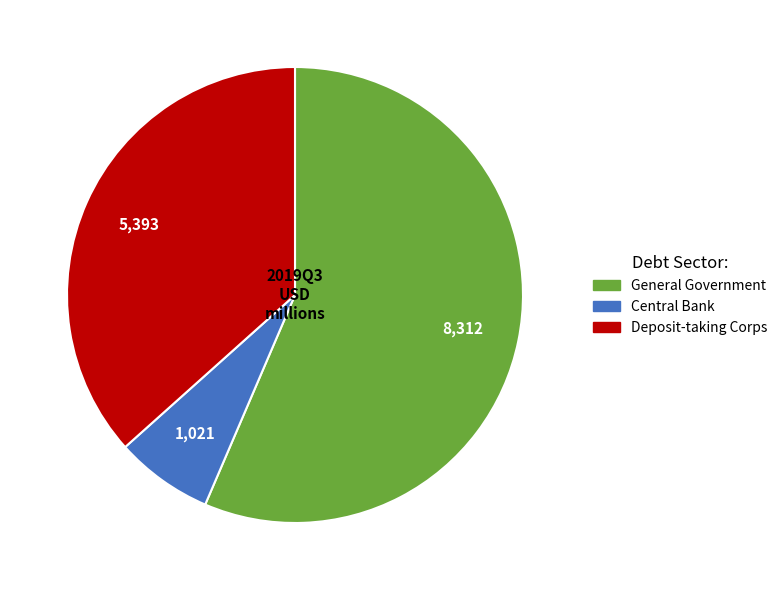

Is there a majority slice in this chart?

Yes